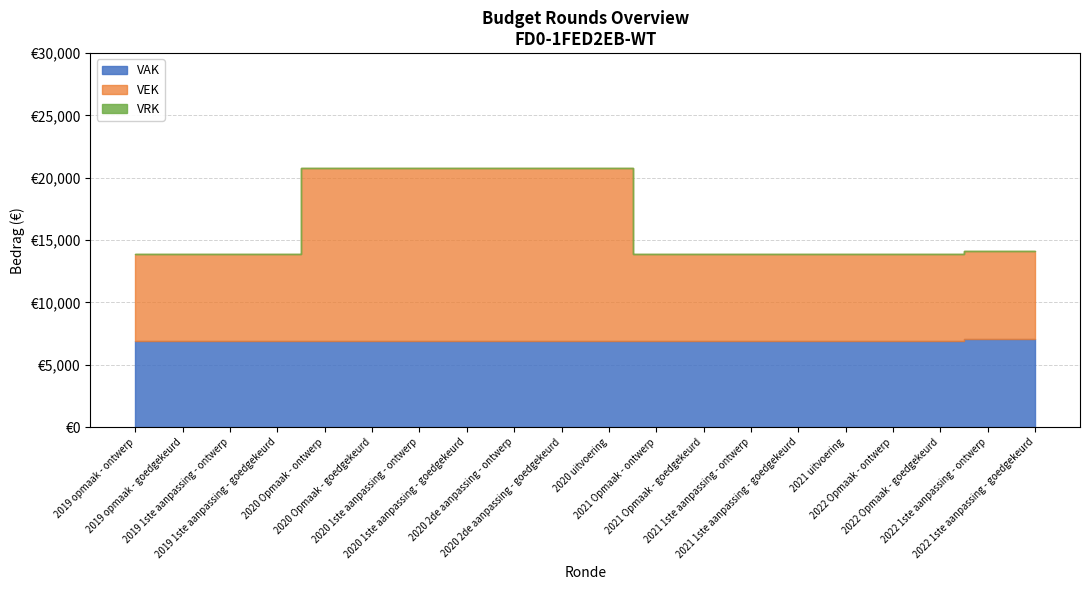

What is the label of the 10th point from the left?

2020 2de aanpassing - goedgekeurd